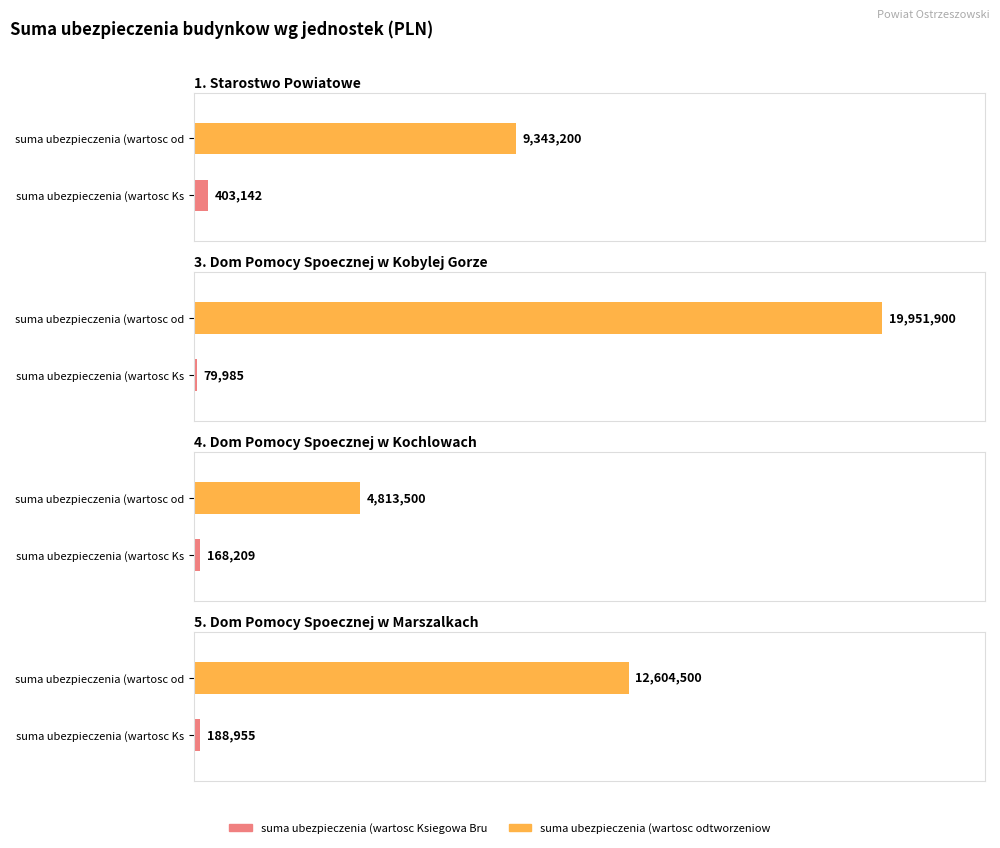

What is the maximum value for suma ubezpieczenia (wartosc odtworzeniowa)?

19951900.0